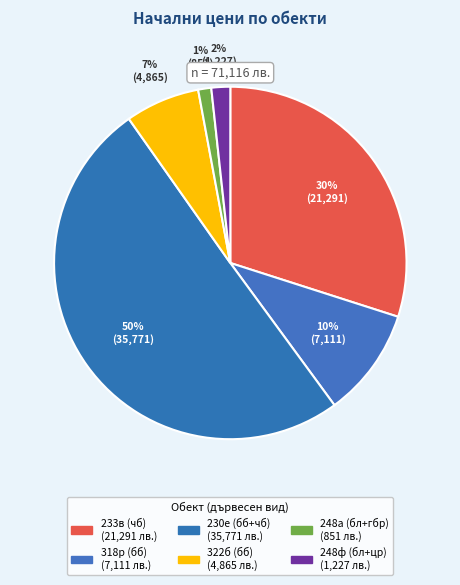

Which slice is the smallest?

248а (бл+гбр)